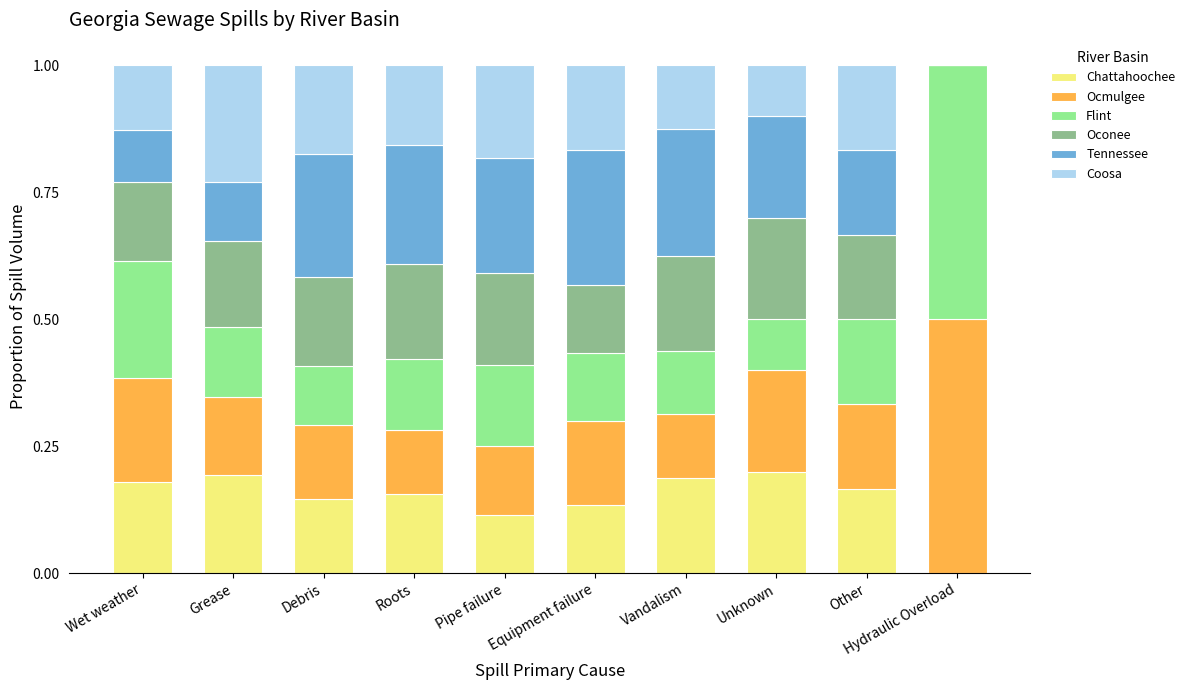

The value of Chattahoochee at Unknown is 0.3. True or false?

False